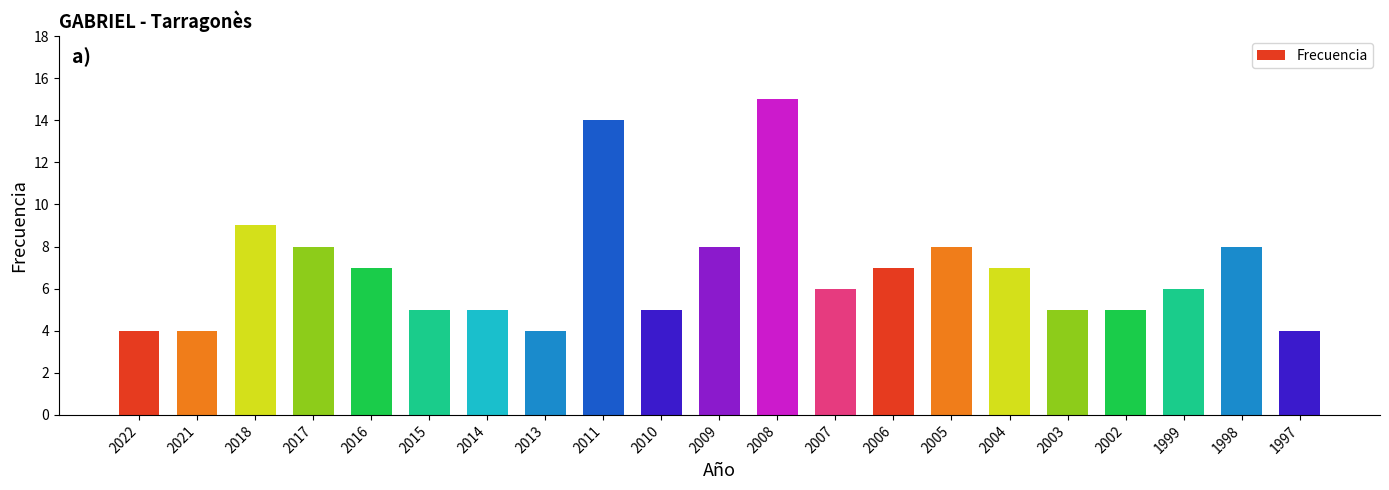

Reading right to left, transcribe all the data shown in this chart.

4	8	6	5	5	7	8	7	6	15	8	5	14	4	5	5	7	8	9	4	4